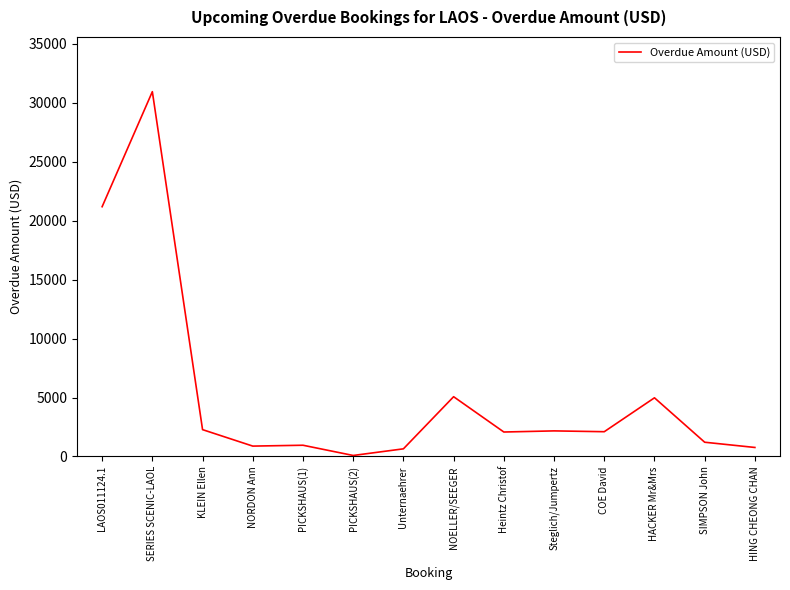

Approximately how many times larger is the value at PICKSHAUS(1) compared to HING CHEONG CHAN?

1.2